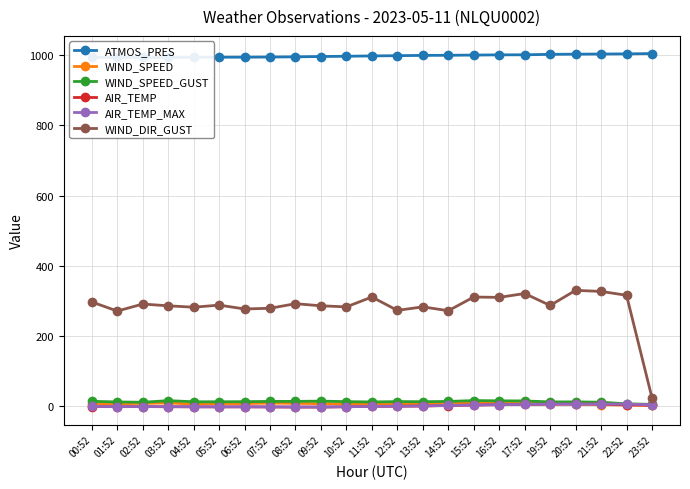

Rank the series by their maximum value, from highest to lowest.

ATMOS_PRES, WIND_DIR_GUST, WIND_SPEED_GUST, WIND_SPEED, AIR_TEMP_MAX, AIR_TEMP